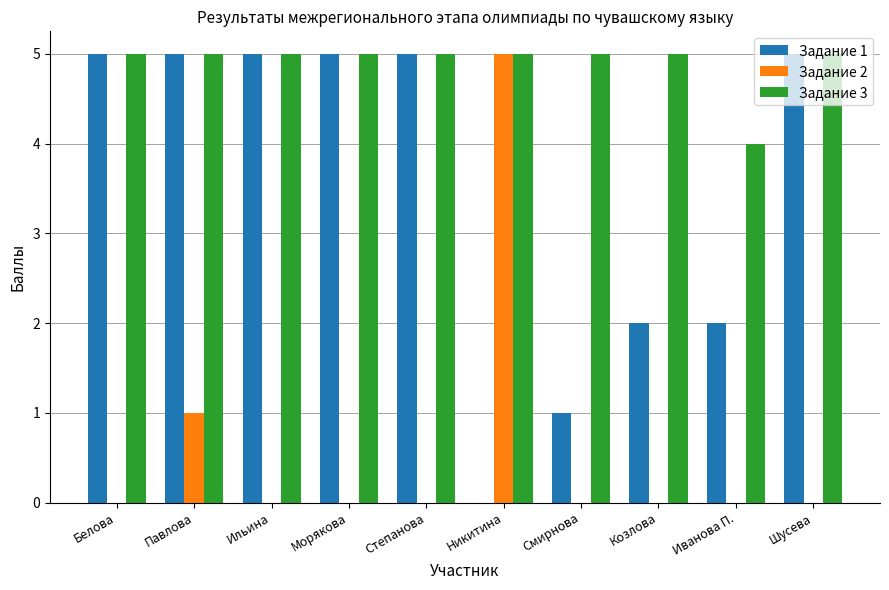

Count the Задание 1 values in the range 2 to 5.

8